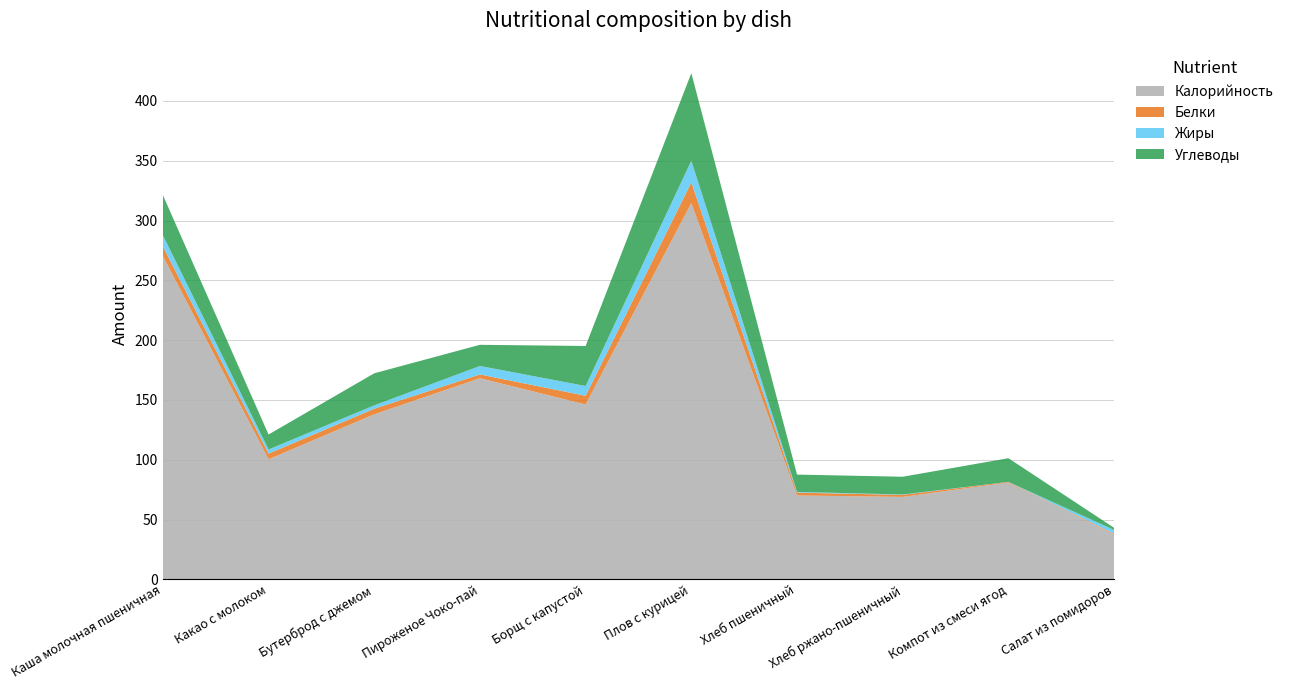

Reading right to left, extract all data points from this chart.

Калорийность: Салат из помидоров=37.6	Компот из смеси ягод=81.0	Хлеб ржано-пшеничный=69.0	Хлеб пшеничный=70.1	Плов с курицей=314.6	Борщ с капустой=146.2	Пироженое Чоко-пай=168.2	Бутерброд с джемом=138.0	Какао с молоком=100.4	Каша молочная пшеничная=270.3
Белки: Салат из помидоров=0.6	Компот из смеси ягод=0.5	Хлеб ржано-пшеничный=1.7	Хлеб пшеничный=2.4	Плов с курицей=17.3	Борщ с капустой=7.3	Пироженое Чоко-пай=3.1	Бутерброд с джемом=4.7	Какао с молоком=4.7	Каша молочная пшеничная=8.2
Жиры: Салат из помидоров=3.1	Компот из смеси ягод=0.0	Хлеб ржано-пшеничный=0.3	Хлеб пшеничный=0.6	Плов с курицей=18.1	Борщ с капустой=8.2	Пироженое Чоко-пай=7.1	Бутерброд с джемом=2.8	Какао с молоком=3.5	Каша молочная пшеничная=9.2
Углеводы: Салат из помидоров=1.8	Компот из смеси ягод=19.8	Хлеб ржано-пшеничный=14.8	Хлеб пшеничный=14.5	Плов с курицей=73.2	Борщ с капустой=33.5	Пироженое Чоко-пай=17.7	Бутерброд с джемом=26.8	Какао с молоком=12.5	Каша молочная пшеничная=33.6